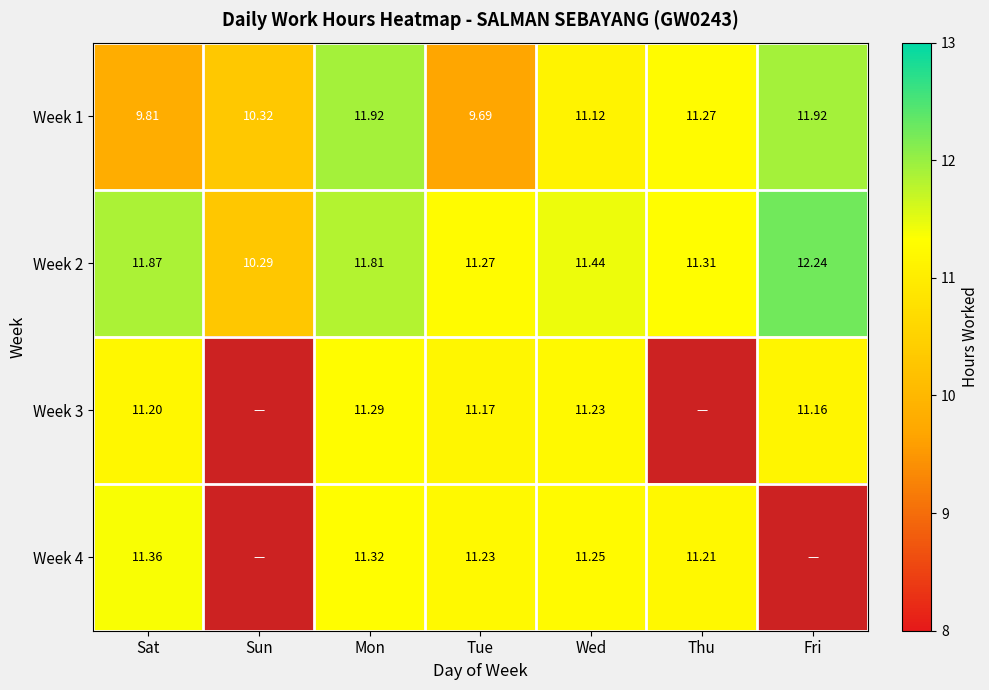

Read the Week 2 value at Sun.

10.3